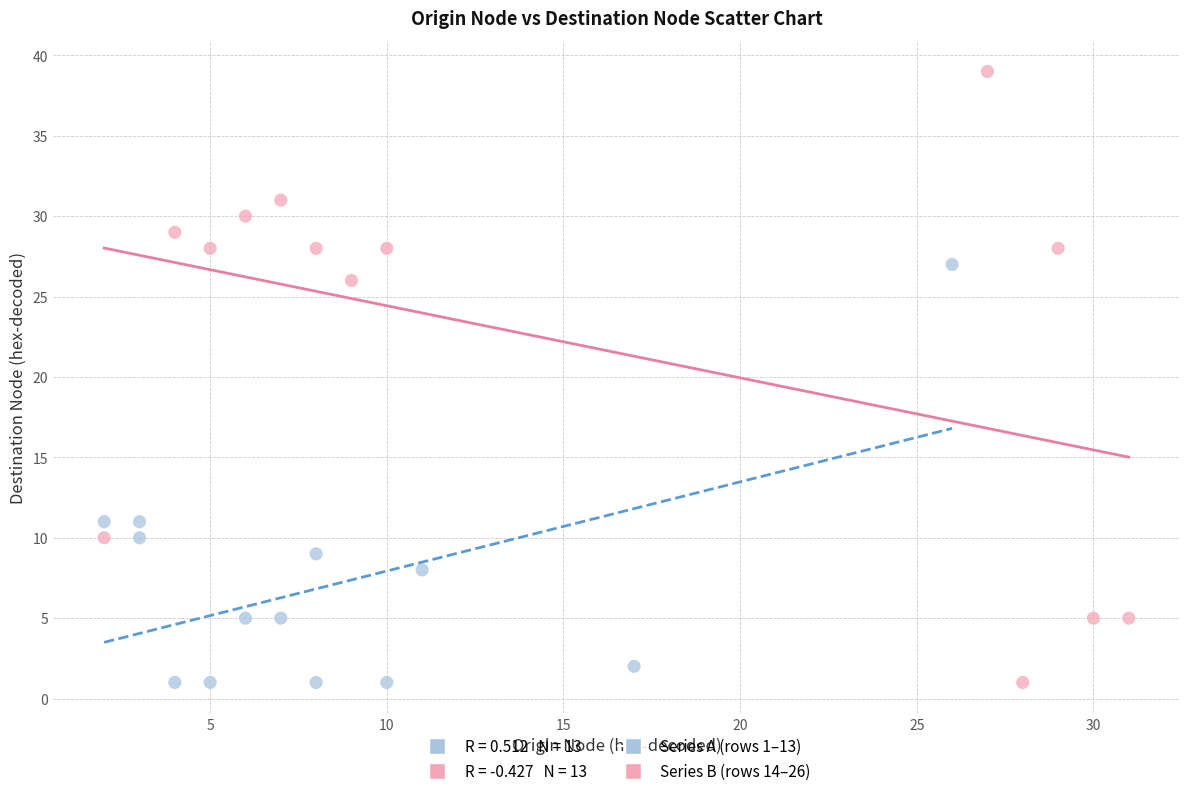

Which series reaches the maximum Y coordinate?

Series B (rows 14–26)